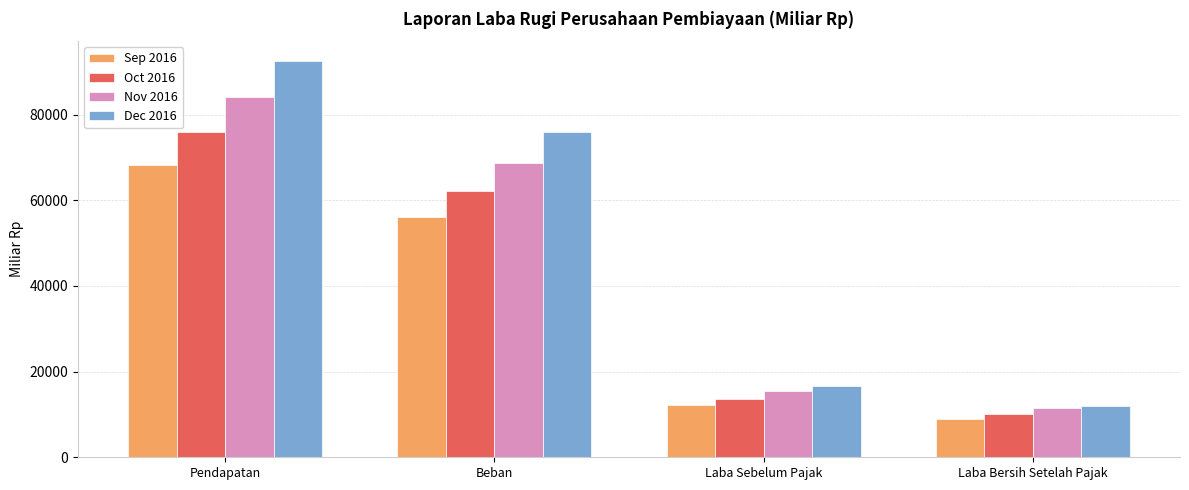

Reading right to left, list all the values displayed in this chart.

Sep 2016: Laba Bersih Setelah Pajak=8990.5	Laba Sebelum Pajak=12282.1	Beban=55999.9	Pendapatan=68282.0
Oct 2016: Laba Bersih Setelah Pajak=10102.2	Laba Sebelum Pajak=13619.2	Beban=62253.4	Pendapatan=75872.6
Nov 2016: Laba Bersih Setelah Pajak=11416.4	Laba Sebelum Pajak=15458.8	Beban=68774.6	Pendapatan=84233.4
Dec 2016: Laba Bersih Setelah Pajak=11979.0	Laba Sebelum Pajak=16679.8	Beban=75867.3	Pendapatan=92547.0